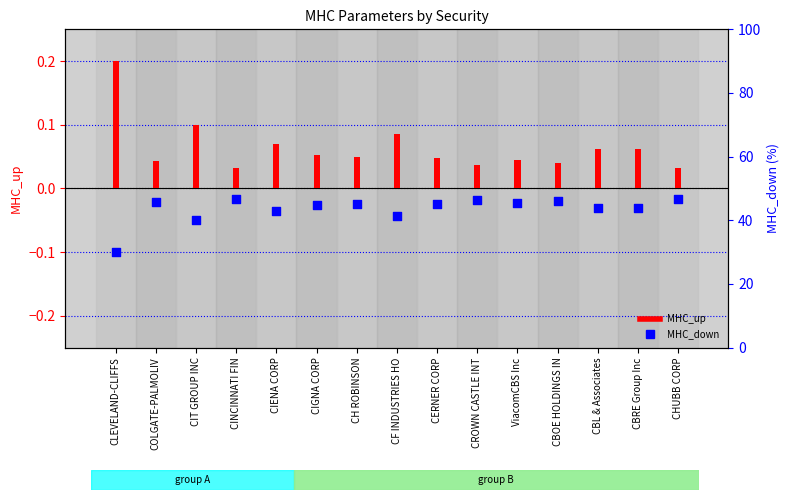

Which series has the largest Y range (max minus min)?

MHC_up